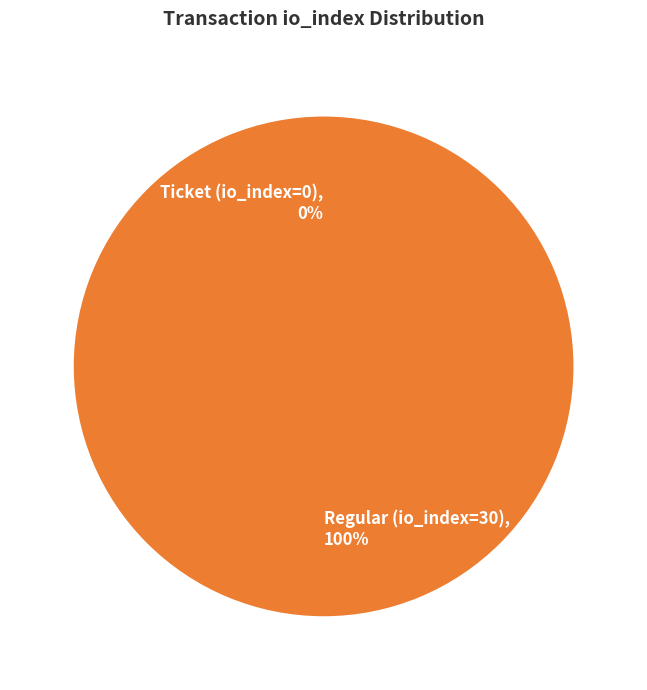

Rank the categories by value from lowest to highest.

Ticket (io_index=0), Regular (io_index=30)